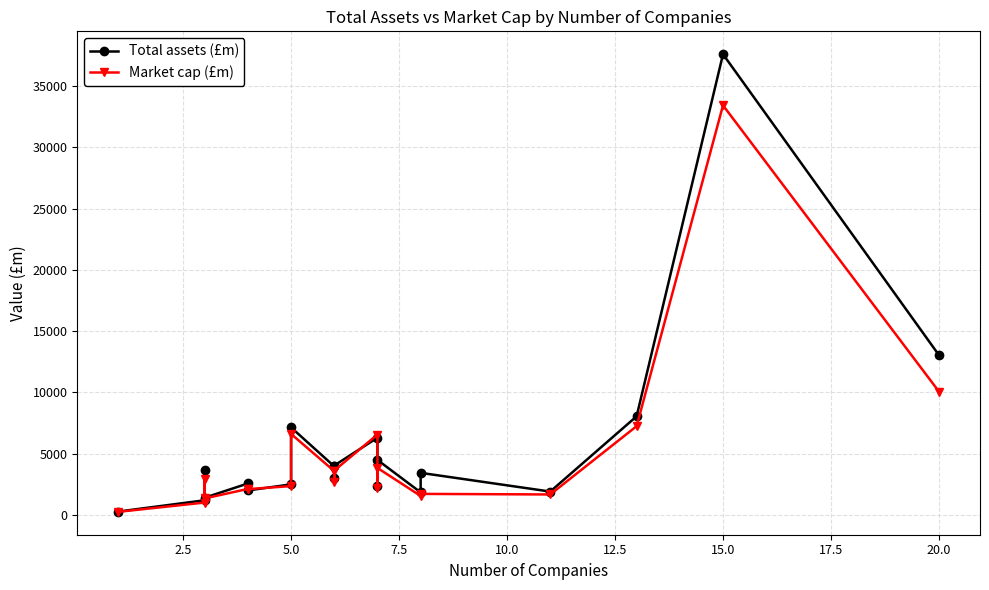

True or false: Total assets (£m) and Market cap (£m) intersect in this chart.

True